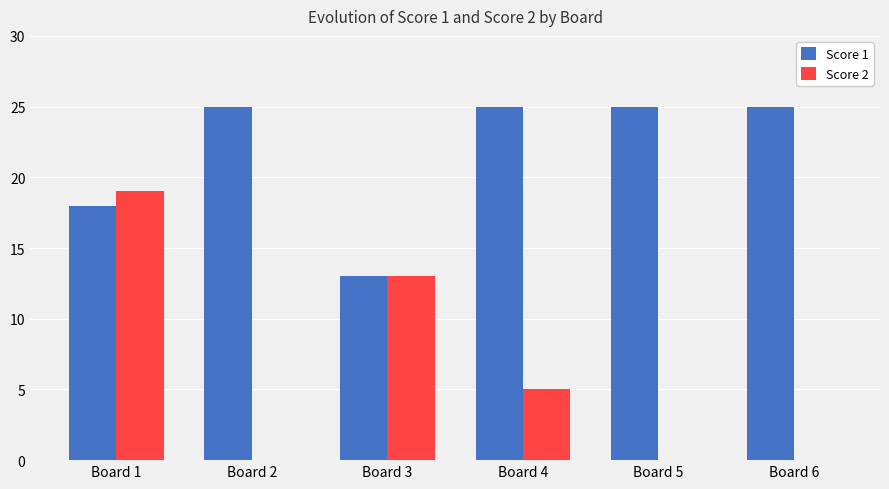

Which series changed the most between Board 2 and Board 4?

Score 2